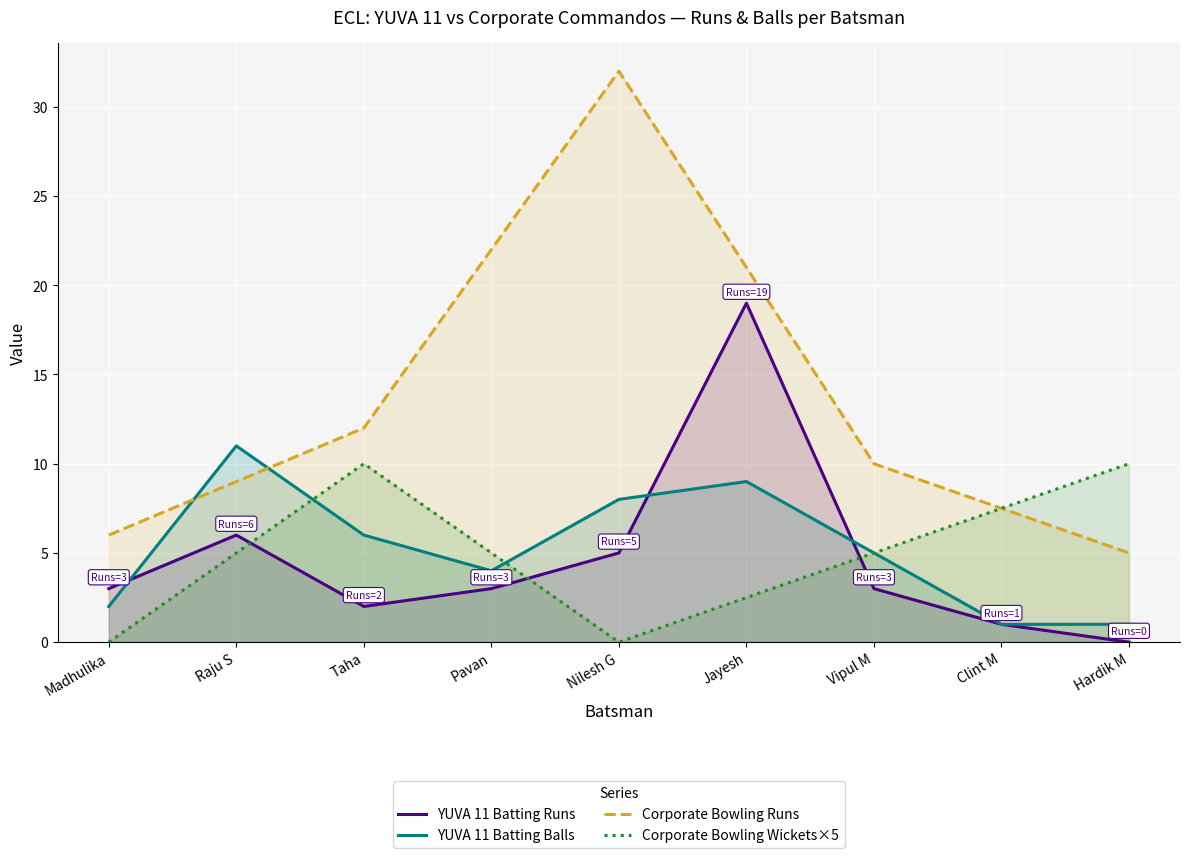

True or false: Corporate Bowling Runs and YUVA 11 Batting Balls intersect in this chart.

True